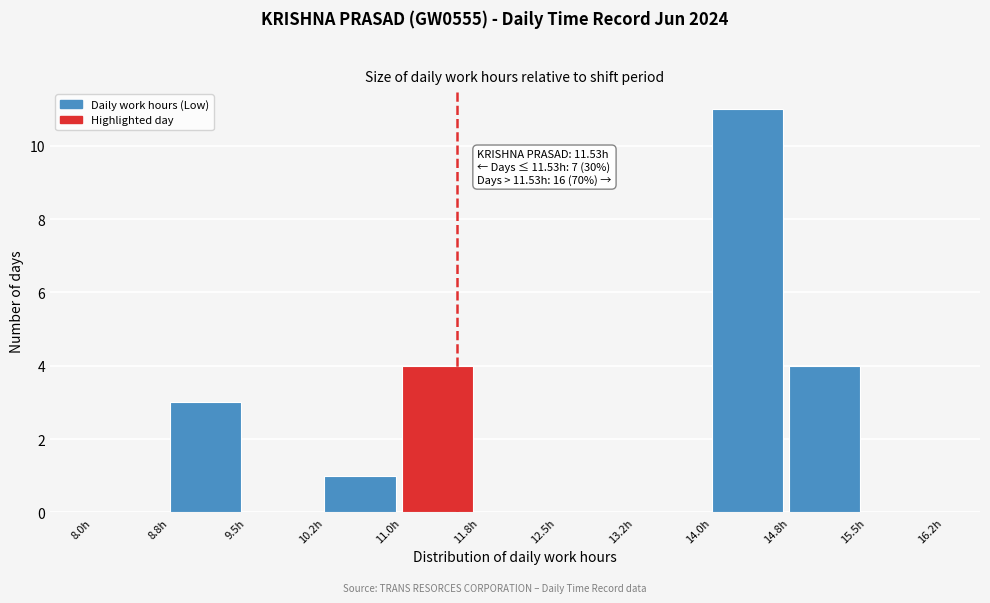

Over which range of the x-axis is the bar tallest?

14.00 to 14.75